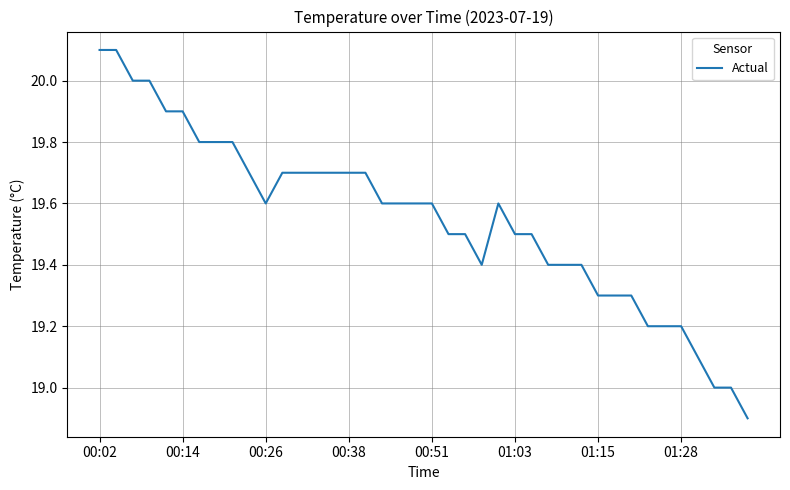

What is the greatest value displayed?

20.1